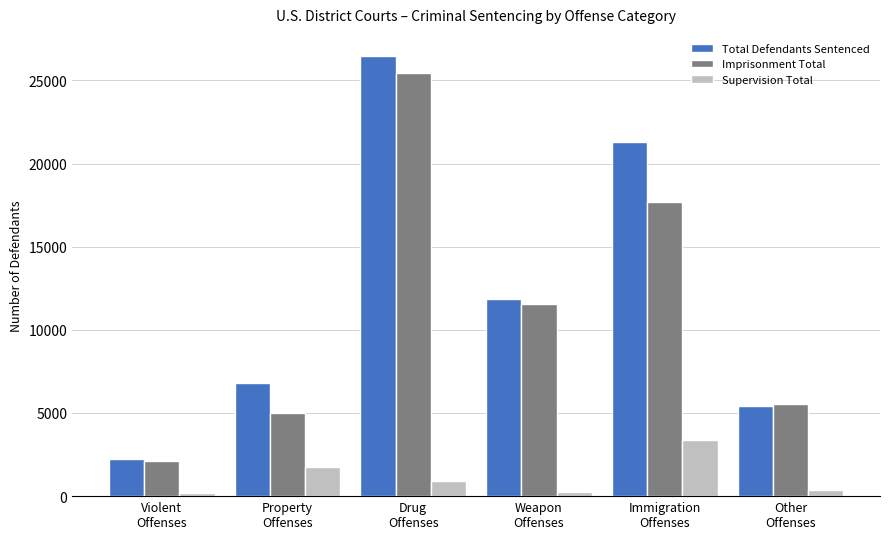

Which series changed the most between Weapon
Offenses and Immigration
Offenses?

Total Defendants Sentenced